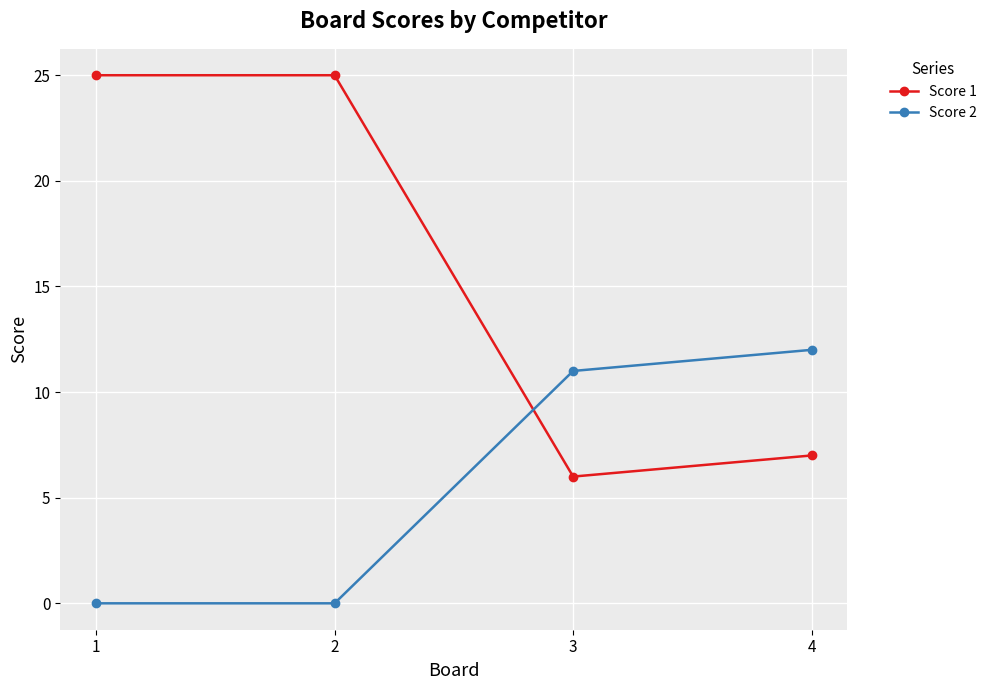

Reading right to left, transcribe all the data shown in this chart.

Score 1: 7	6	25	25
Score 2: 12	11	0	0